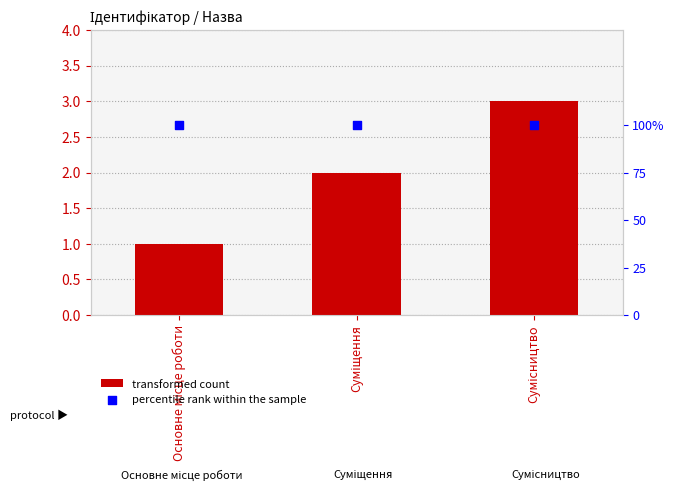

Which series has the largest Y range (max minus min)?

transformed count